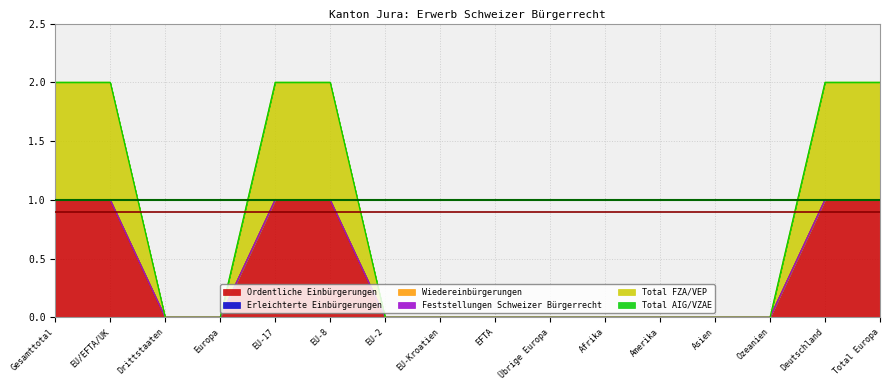

Reading left to right, what are all the values shown in this chart?

Ordentliche Einbürgerungen: 1	1	0	0	1	1	0	0	0	0	0	0	0	0	1	1
Erleichterte Einbürgerungen: 0	0	0	0	0	0	0	0	0	0	0	0	0	0	0	0
Wiedereinbürgerungen: 0	0	0	0	0	0	0	0	0	0	0	0	0	0	0	0
Feststellungen Schweizer Bürgerrecht: 0	0	0	0	0	0	0	0	0	0	0	0	0	0	0	0
Total FZA/VEP: 1	1	0	0	1	1	0	0	0	0	0	0	0	0	1	1
Total AIG/VZAE: 0	0	0	0	0	0	0	0	0	0	0	0	0	0	0	0